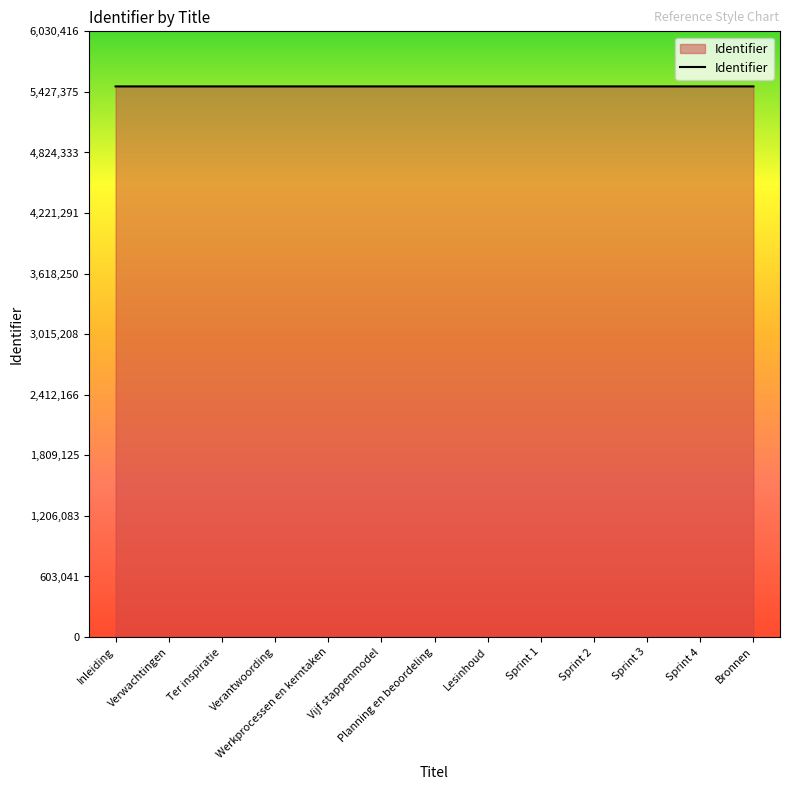

What is the difference between the second highest and second lowest values?

20